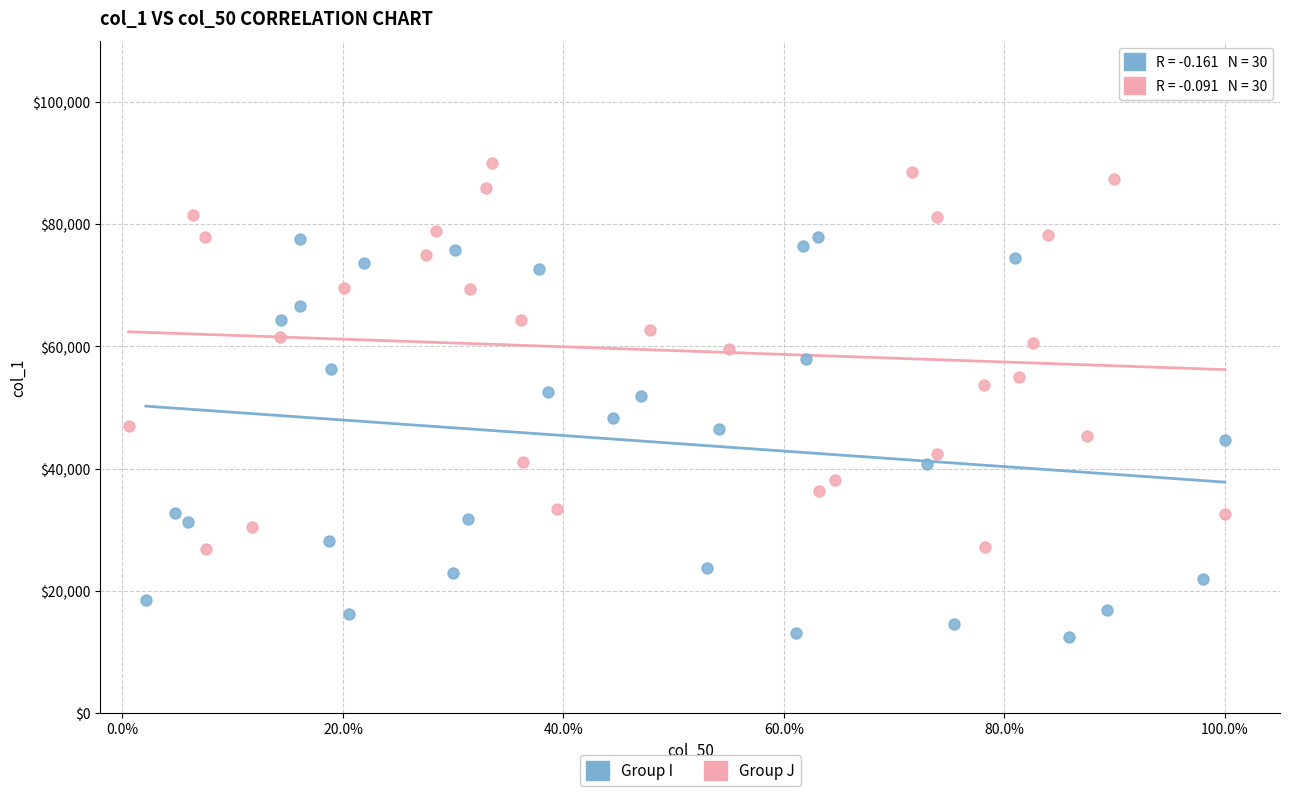

Which series has the largest Y range (max minus min)?

Group I